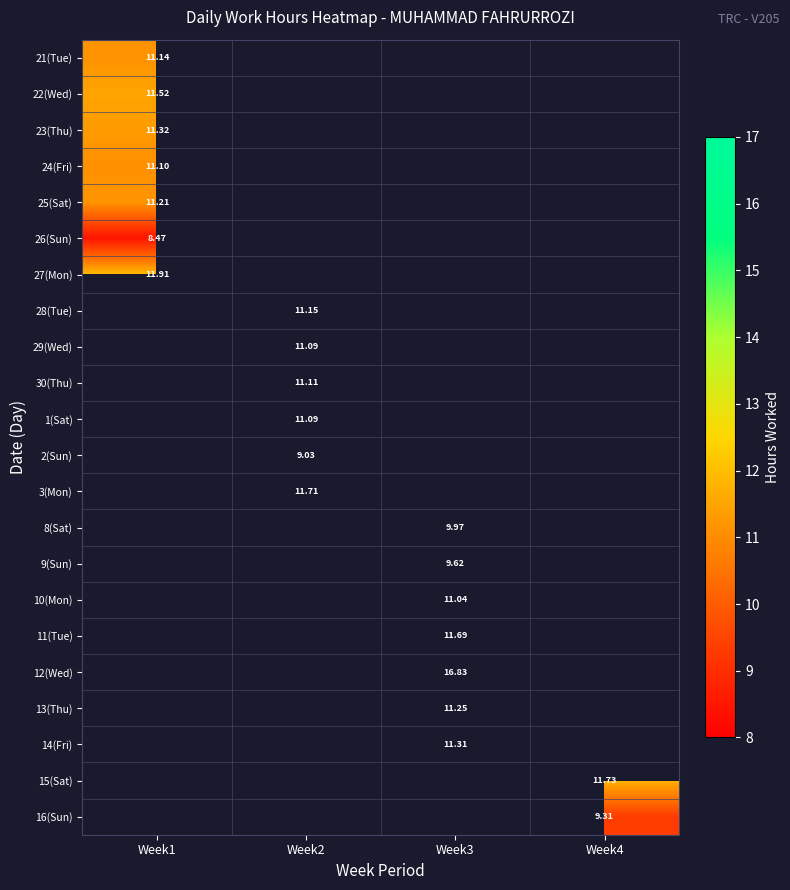

How many series are shown in this chart?

22